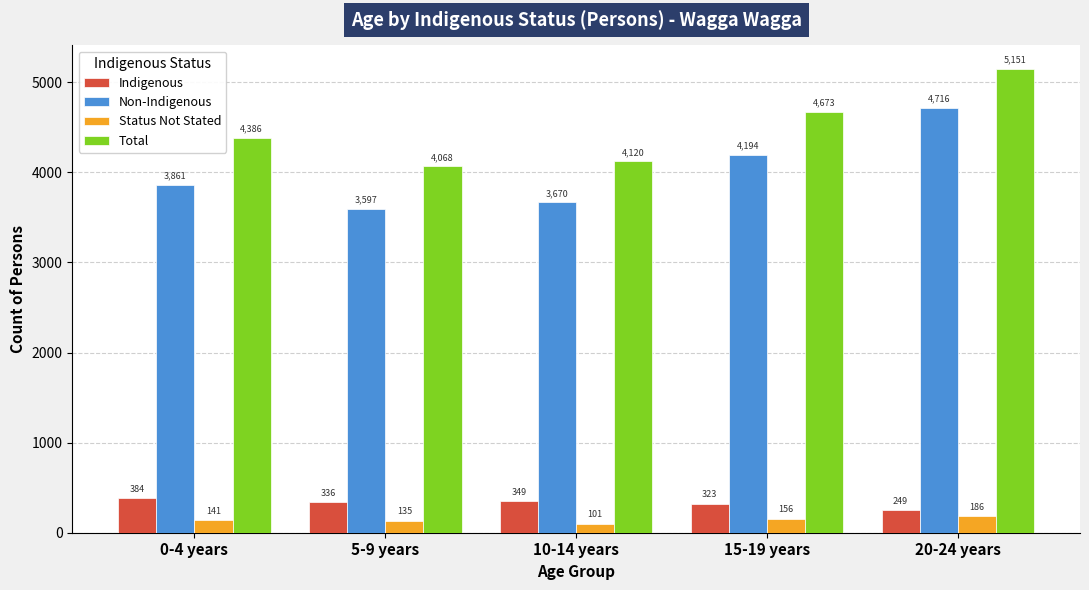

At which label is Status Not Stated closest to 143?

0-4 years